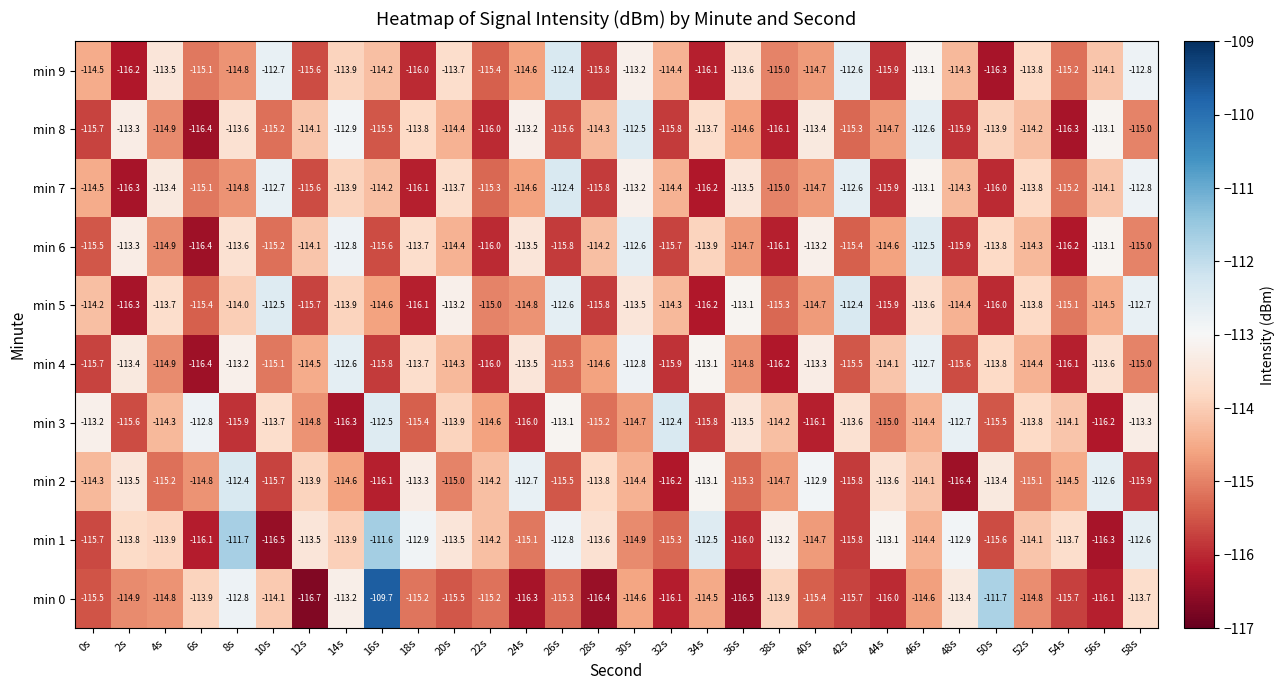

Which series has the largest total across all categories?

min 1